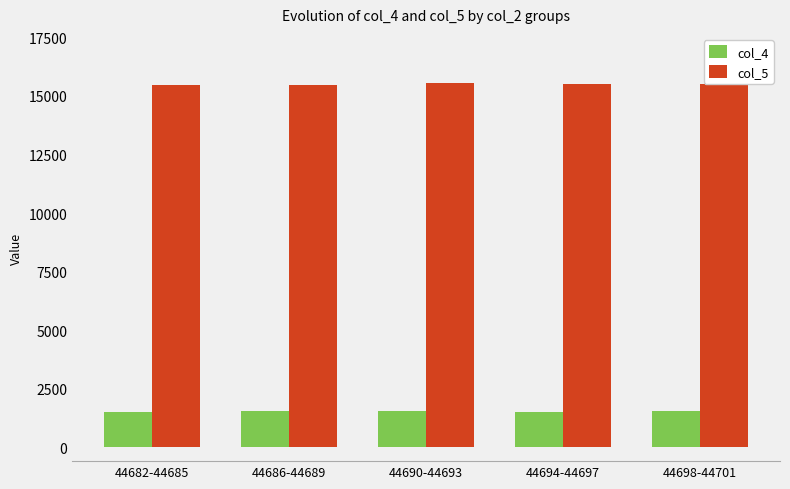

What position from the left is 44690-44693?

3